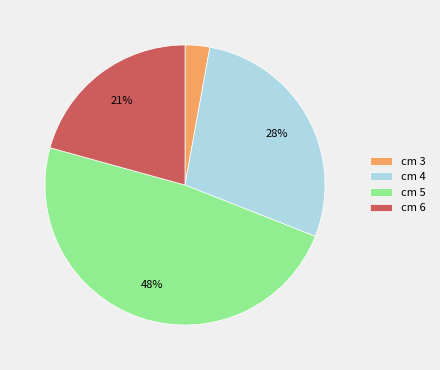

The cm 3 slice represents 17% of the pie. True or false?

False